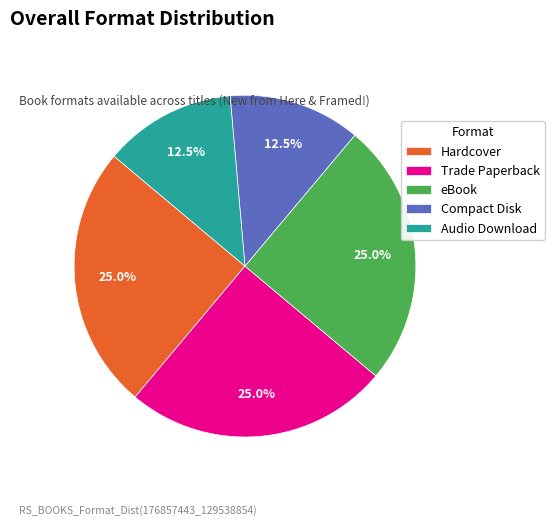

Is it true that Trade Paperback is 13% of the pie?

False